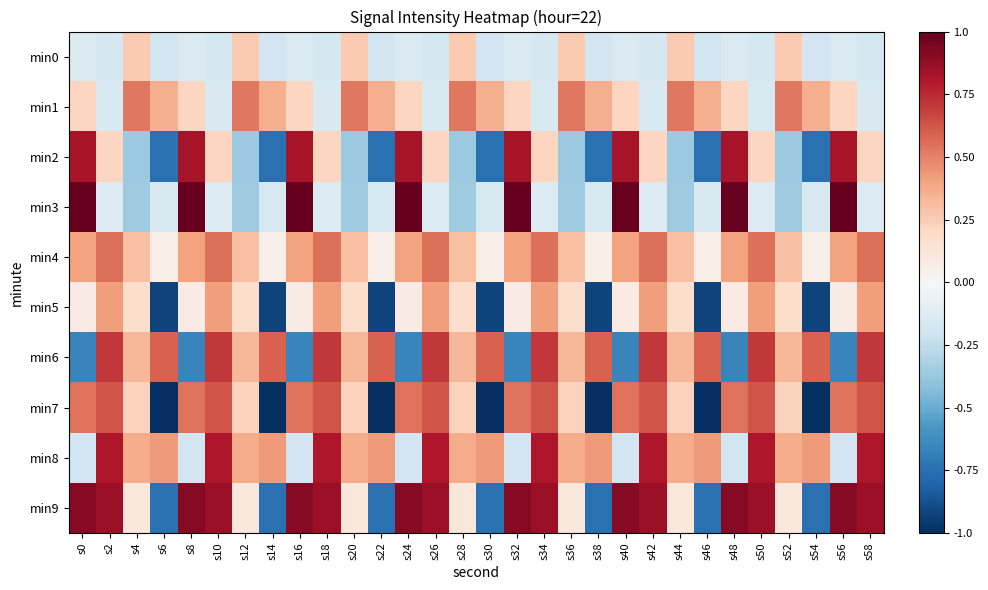

At how many categories does at least one series exceed 0?

30